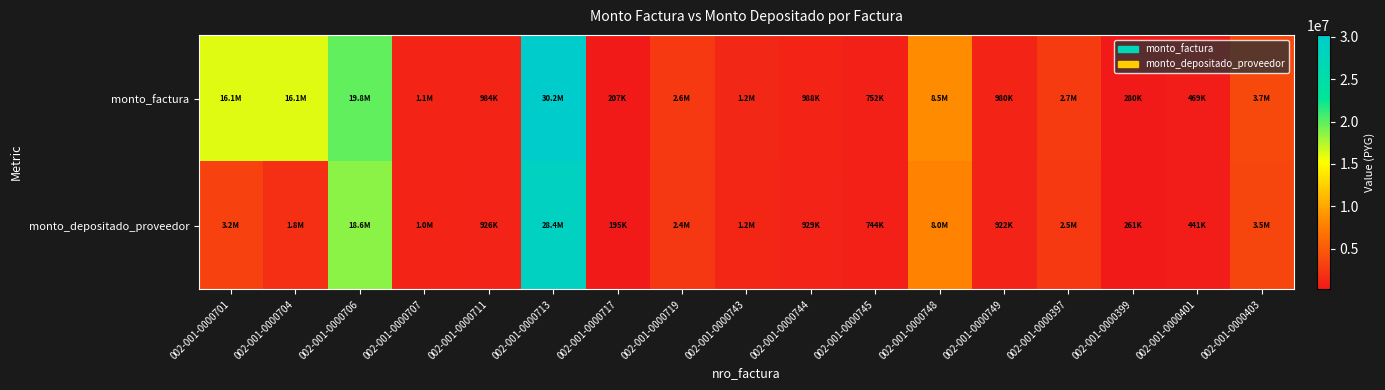

At which category is the sum across all series the highest?

002-001-0000713